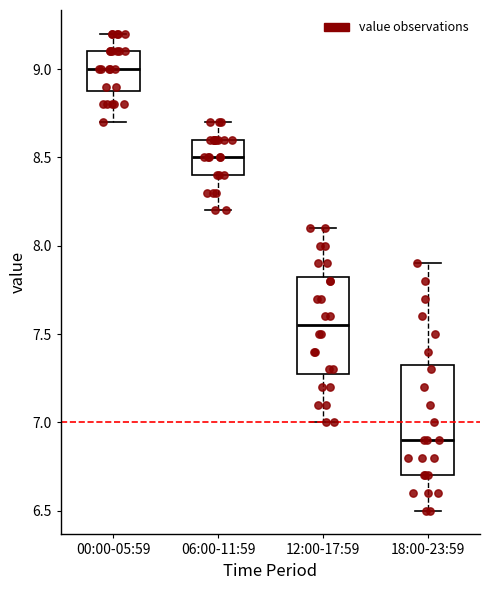

Reading left to right, transcribe this box plot: for each box, give where its median line is, the range the box spans, and where its two whiskers end, as read against the y-axis. The values are not printed on the chart, so give them approximately, as read against the axis.

00:00-05:59: median 9.00, box 8.90 to 9.10, whiskers 8.70 to 9.20
06:00-11:59: median 8.50, box 8.40 to 8.60, whiskers 8.20 to 8.70
12:00-17:59: median 7.55, box 7.30 to 7.85, whiskers 7.00 to 8.10
18:00-23:59: median 6.90, box 6.70 to 7.35, whiskers 6.50 to 7.90